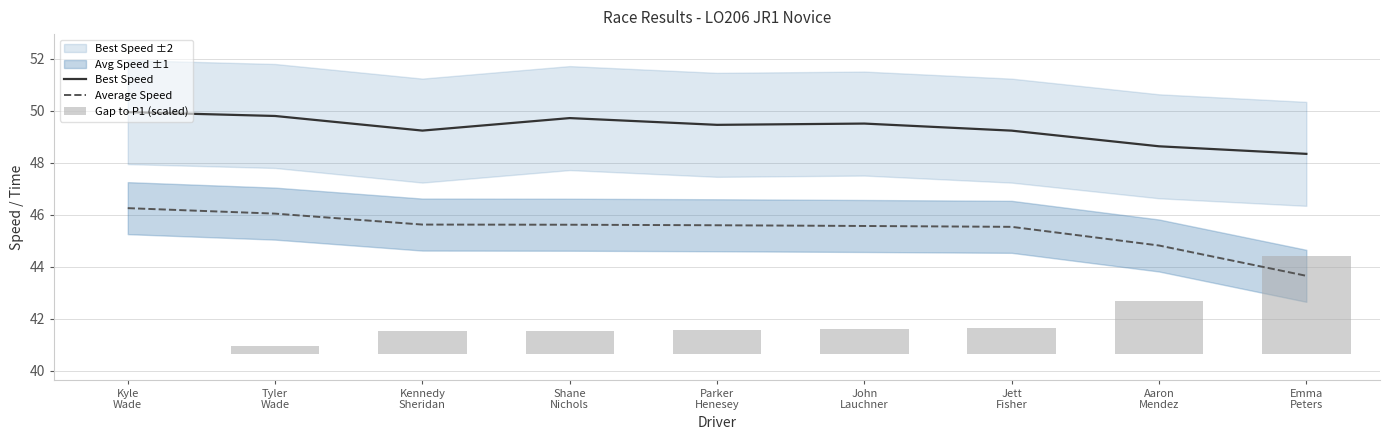

Which series changed the most between Parker
Henesey and John
Lauchner?

Best Speed